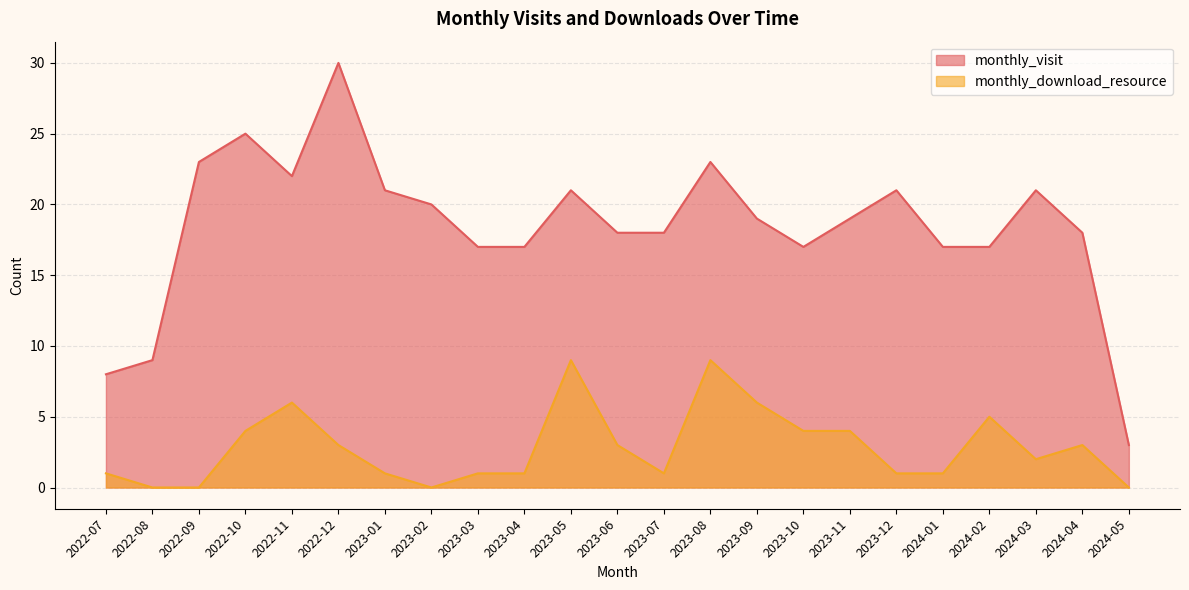

At which label is monthly_download_resource closest to 4?

2022-10